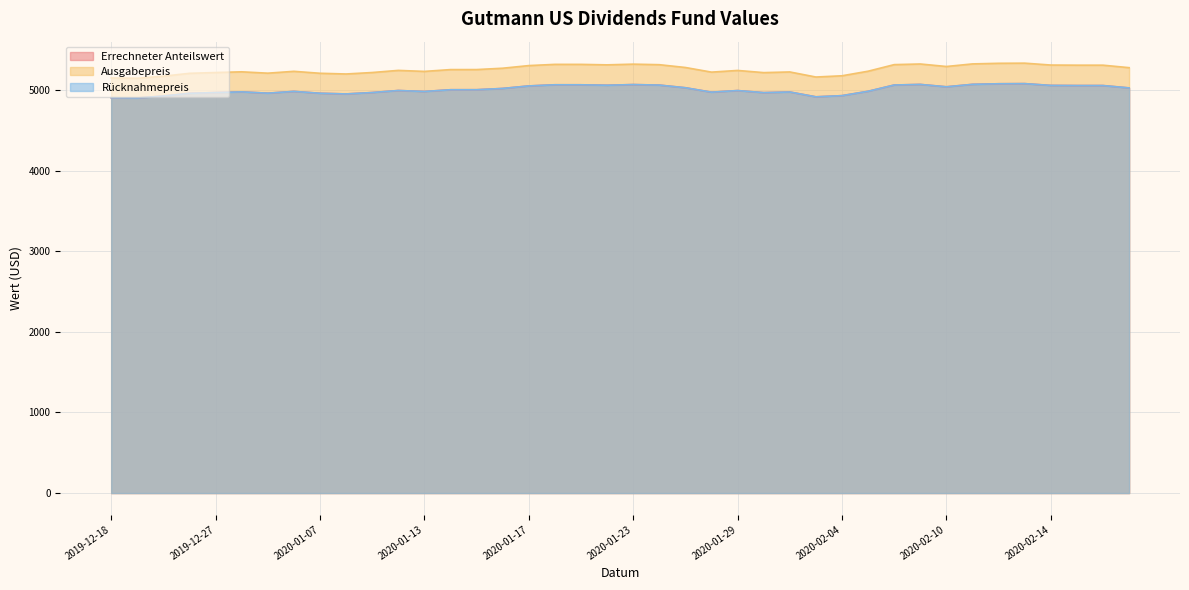

True or false: Ausgabepreis has a value of 5276.2 at 2020-02-19.

True